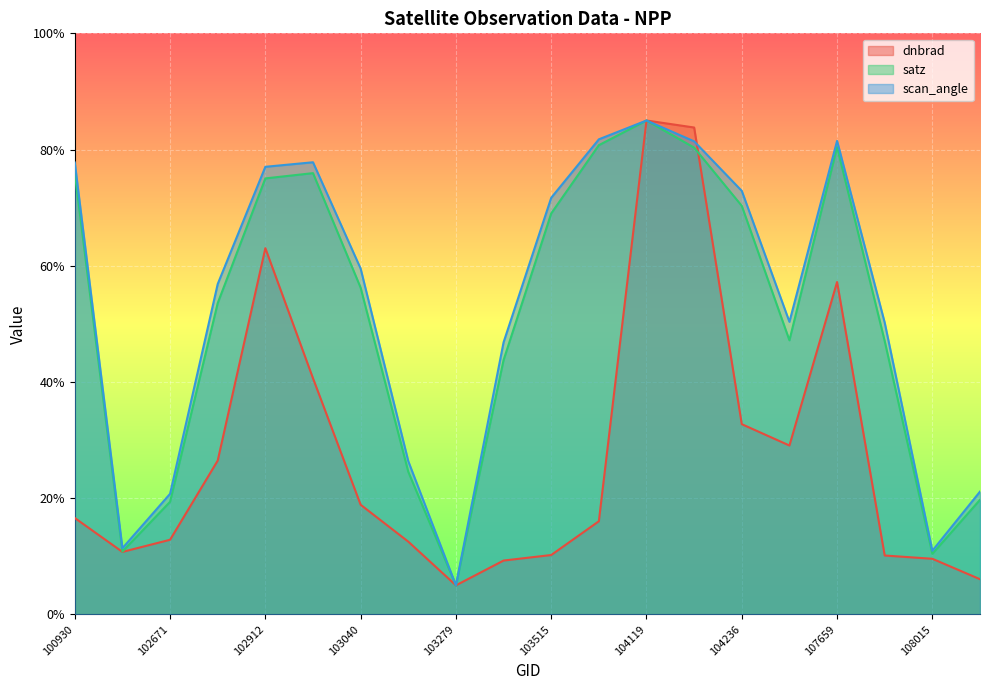

Where is the first local maximum for scan_angle?

102919